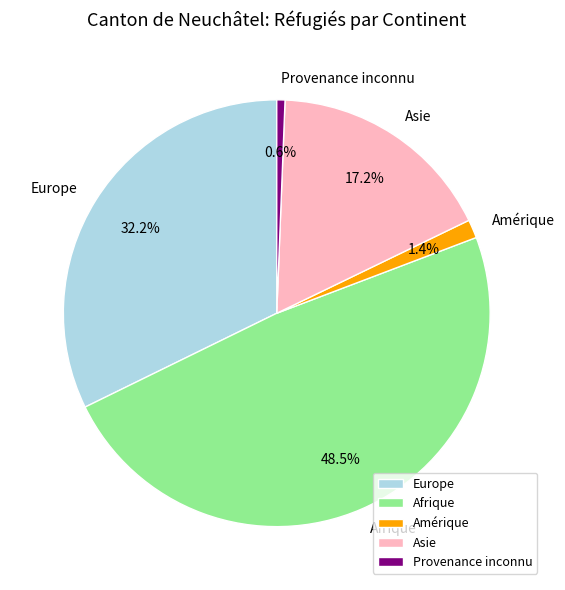

Rank the categories by value from highest to lowest.

Afrique, Europe, Asie, Amérique, Provenance inconnu